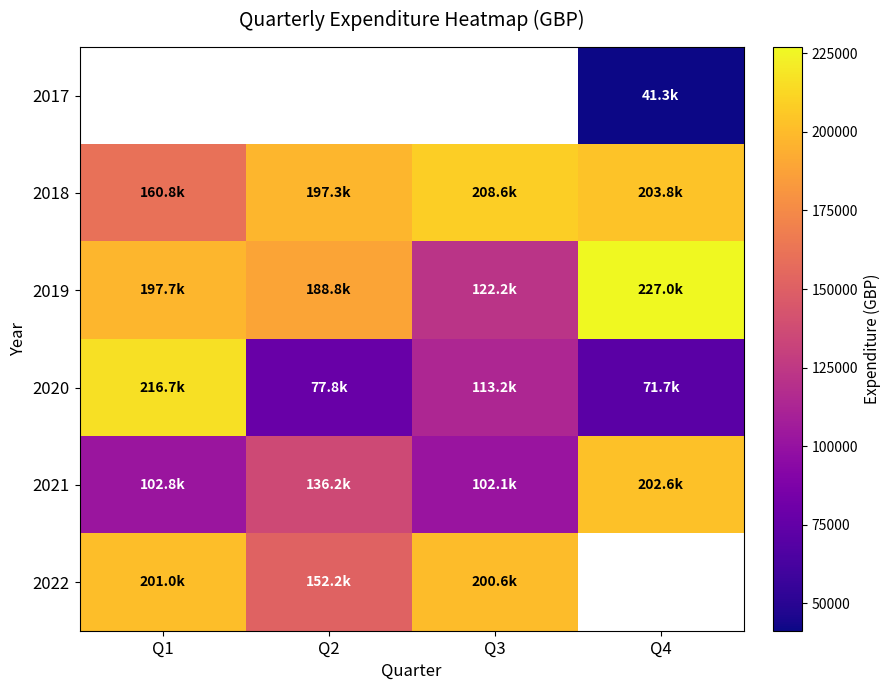

The 2022 series shows 131315.1 at Q3. True or false?

False